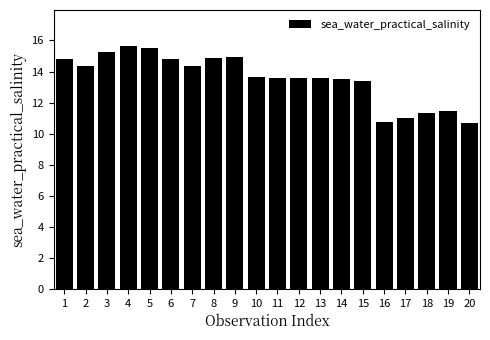

Approximately how many times larger is the value at 5 compared to 10?

1.1